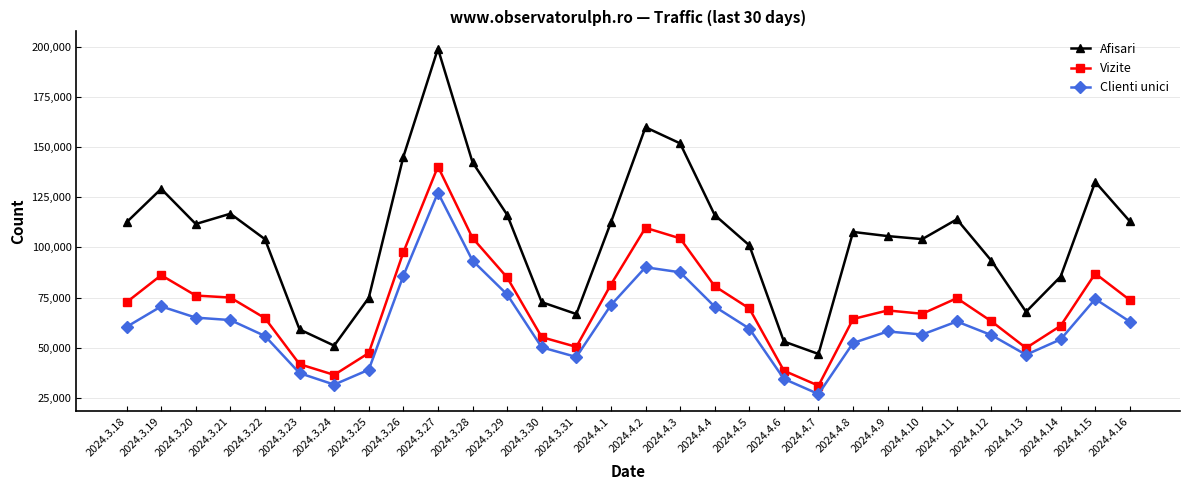

How many distinct data groups are displayed?

3